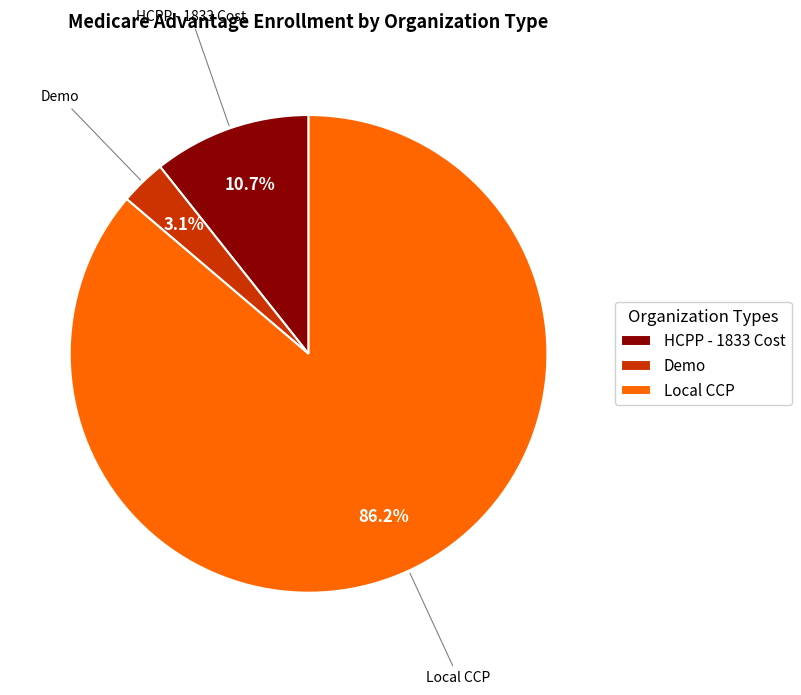

Which slice is the smallest?

Demo